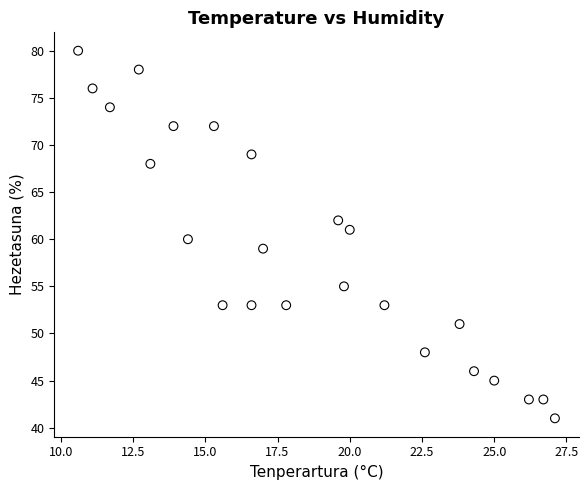

What is the range of Y values (max minus min)?

39